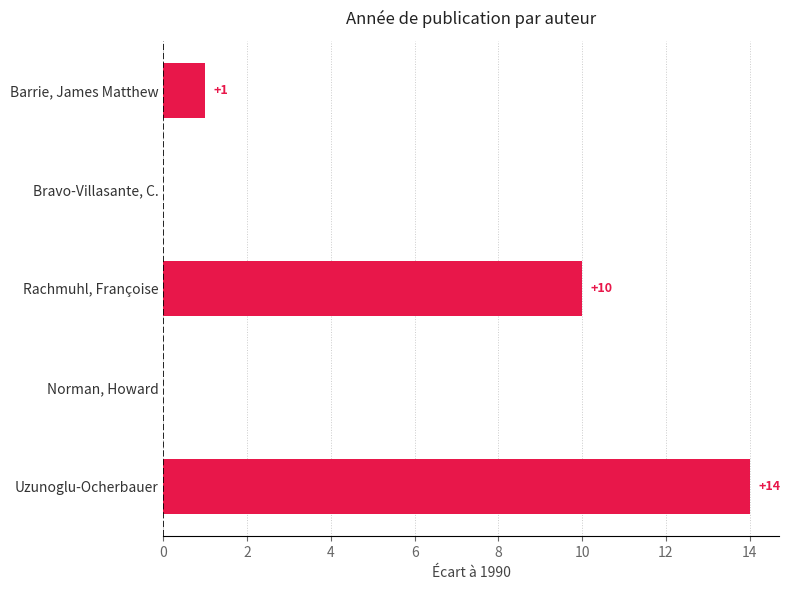

Does the chart contain stacked bars?

No